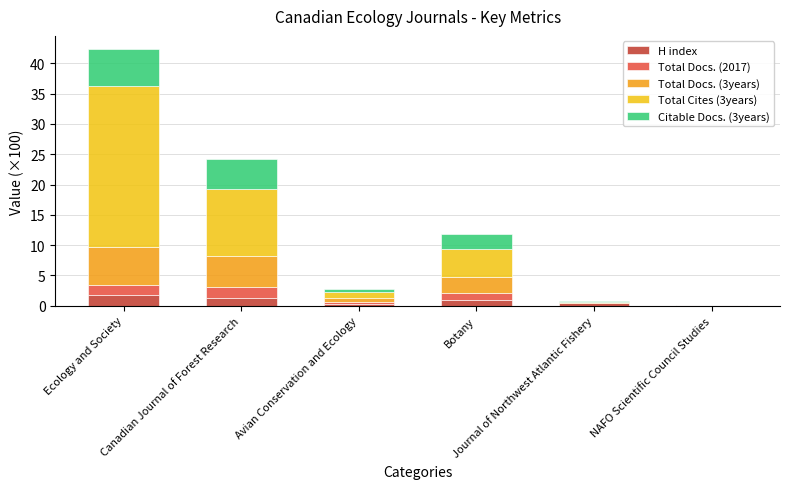

Are the bars horizontal?

No